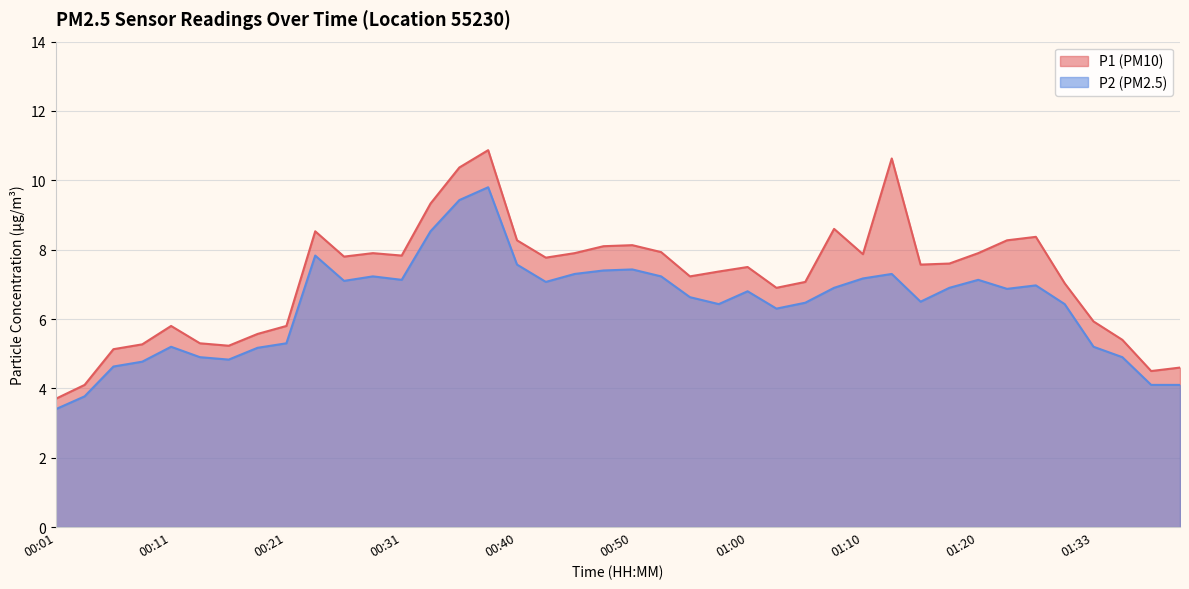

What value does the P2 series have at 00:11?

5.2